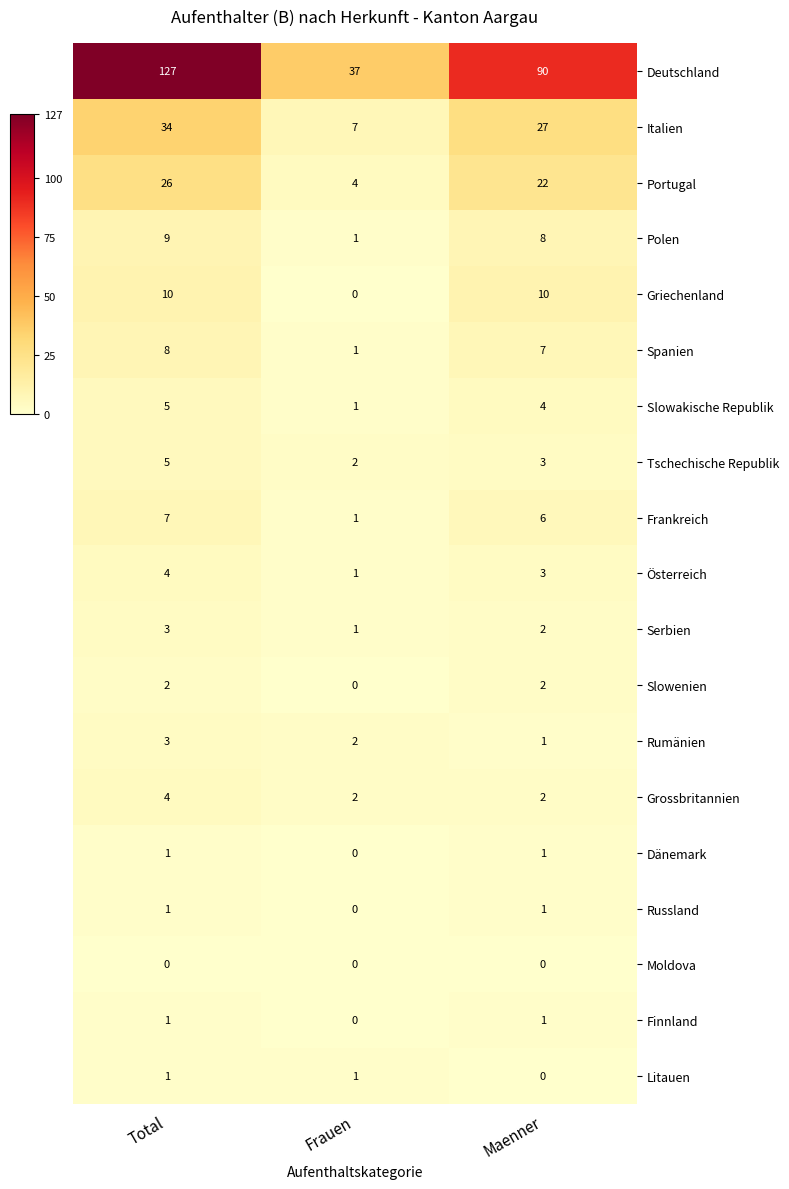

What is the total value across all series at Frauen?

61